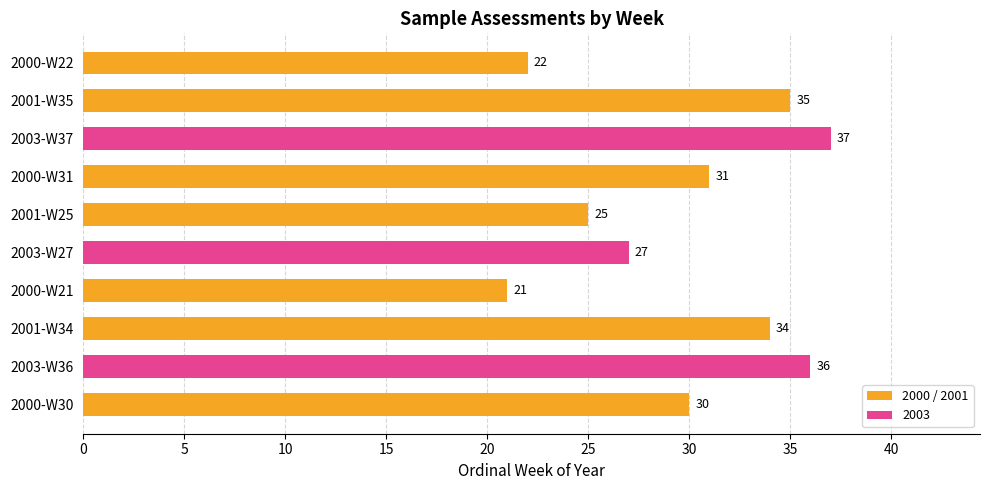

What is the difference between the maximum and minimum values?

16